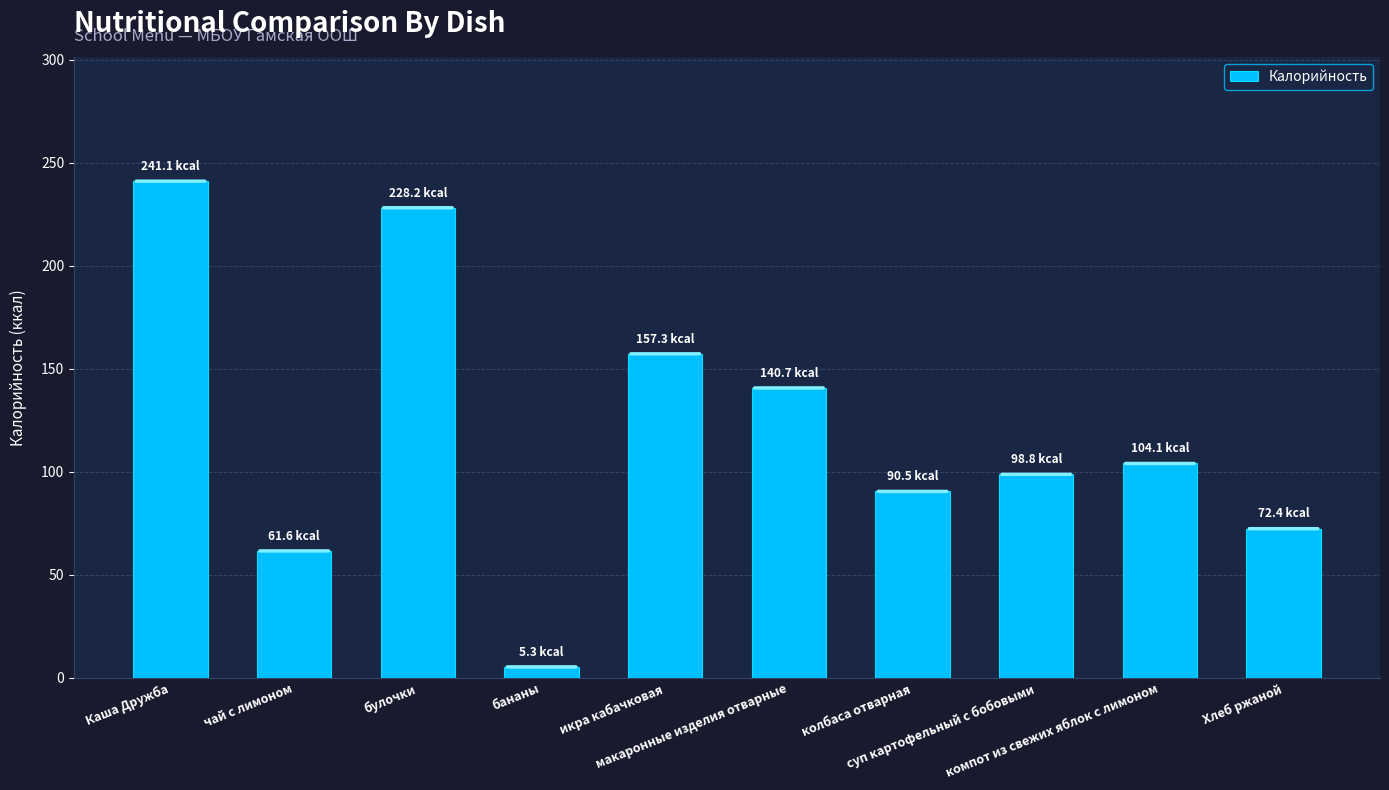

What is the smallest value displayed?

5.3